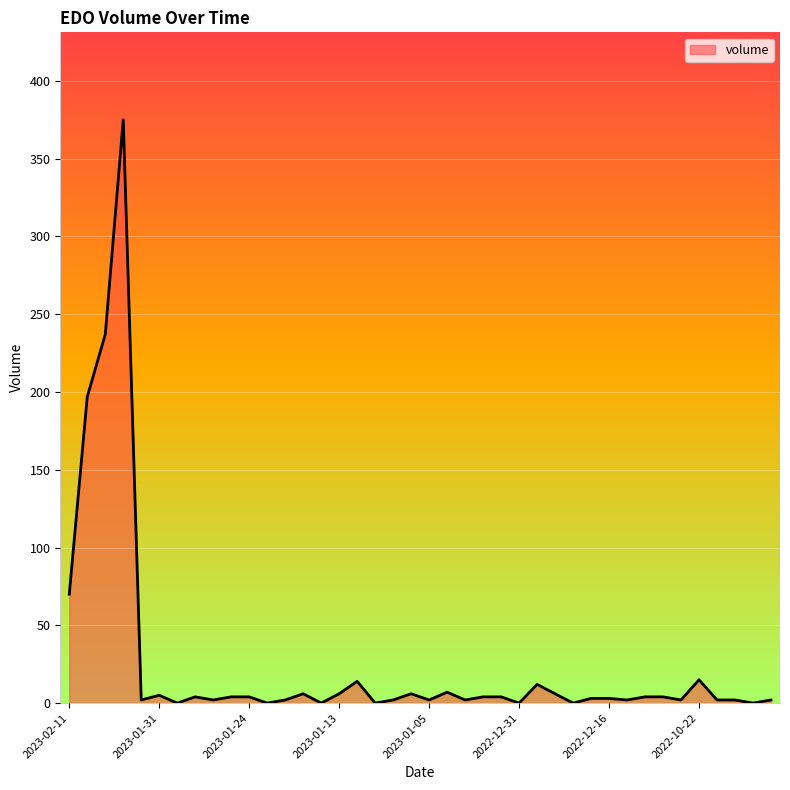

What is the maximum value shown in the chart?

375